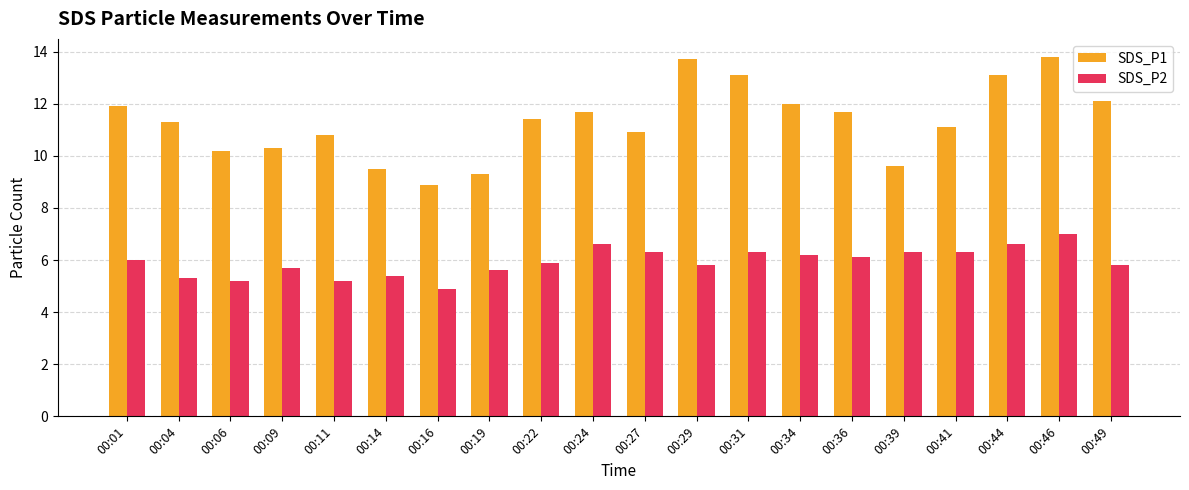

What is the approximate value of SDS_P2 at 00:04?

5.3